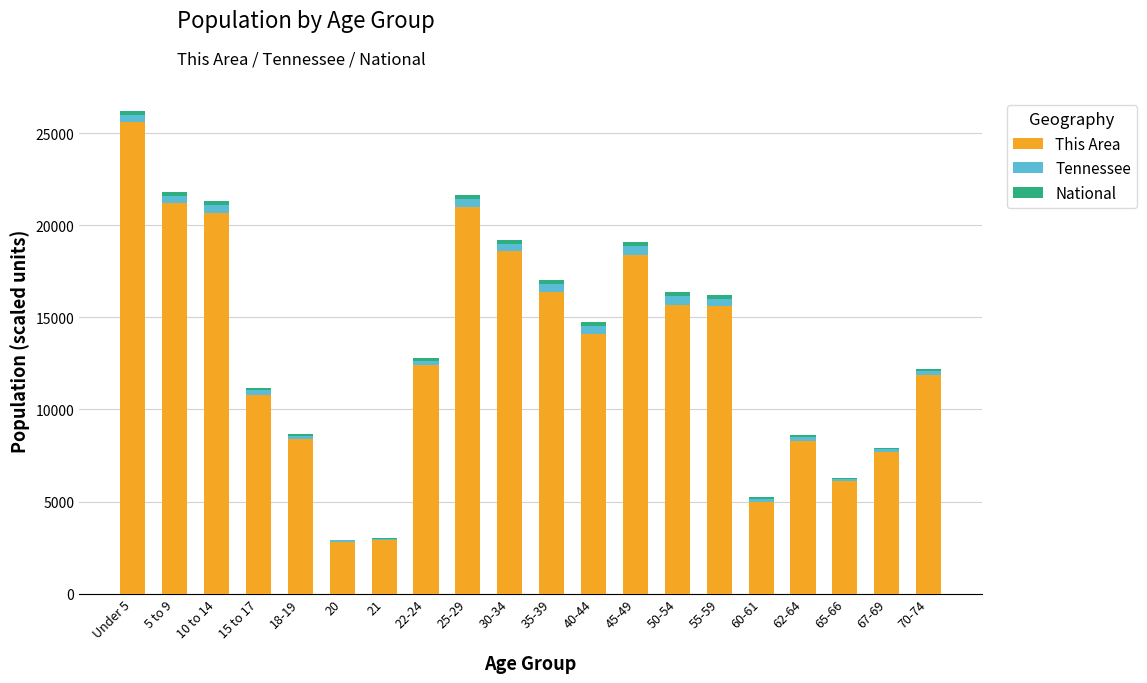

Which category has the highest value in the This Area series?

Under 5